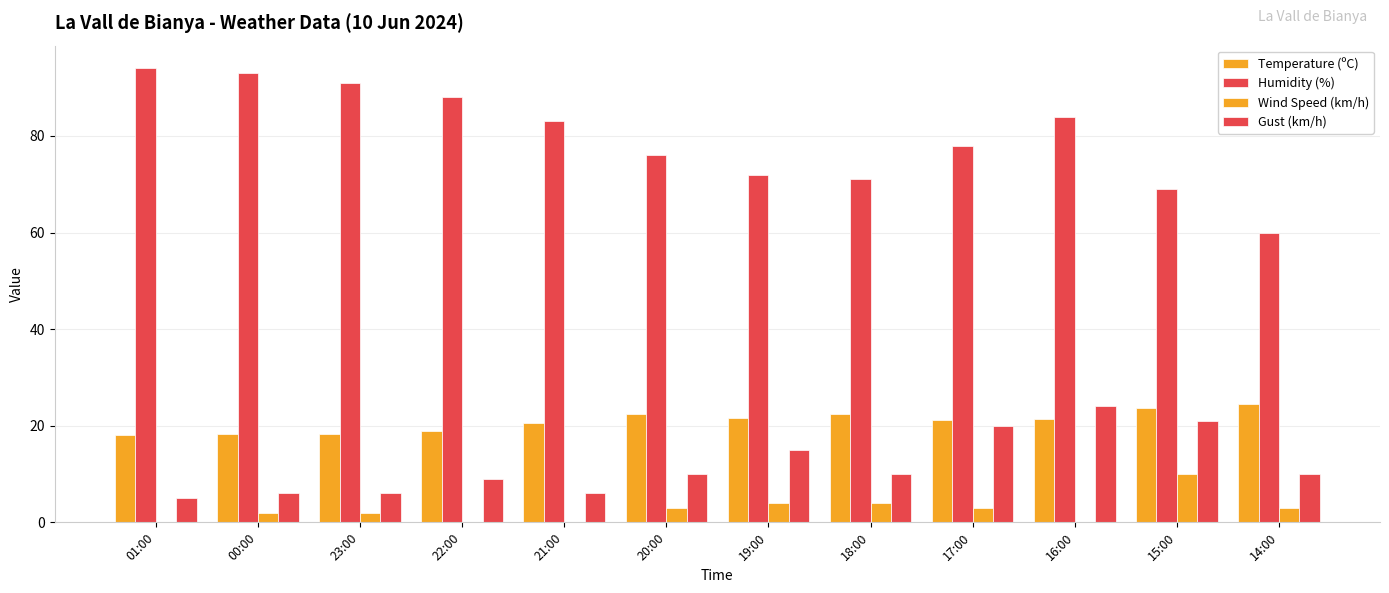

Count the number of data series in this chart.

4